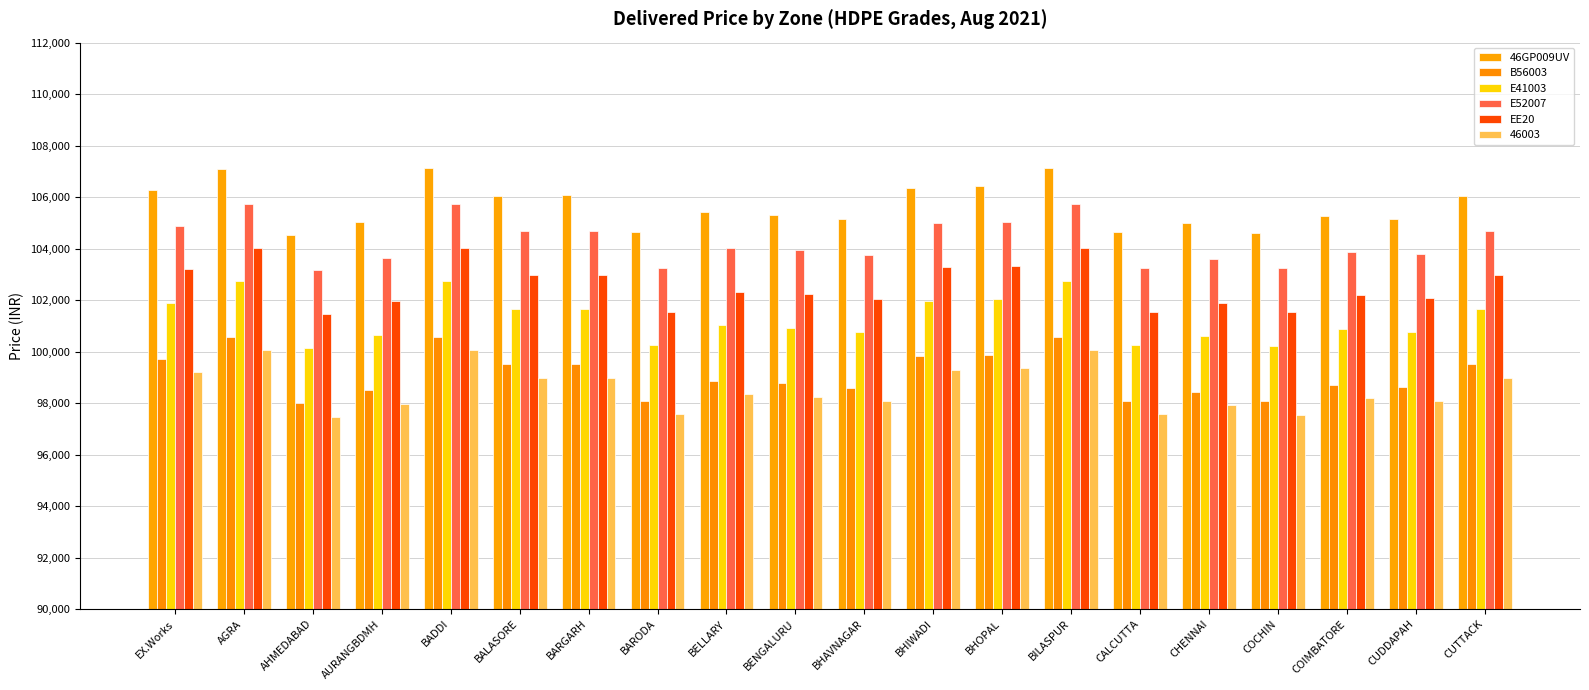

Between CHENNAI and BHAVNAGAR, which is larger?

BHAVNAGAR